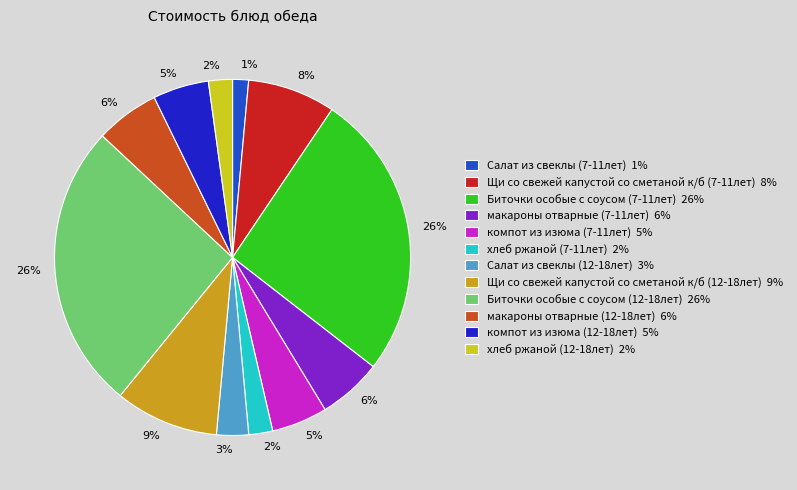

Is the sum of Салат из свеклы (12-18лет) 3% and компот из изюма (12-18лет) 5% greater than half?

No